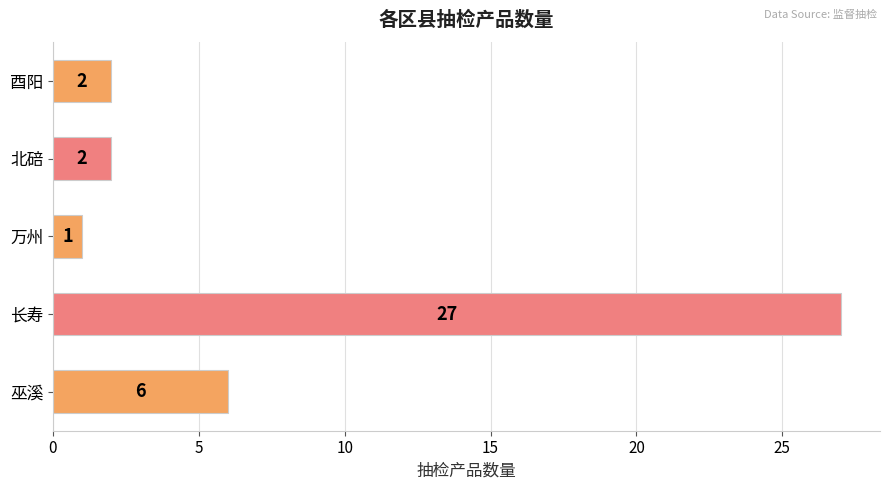

Which label corresponds to the largest value in the chart?

长寿